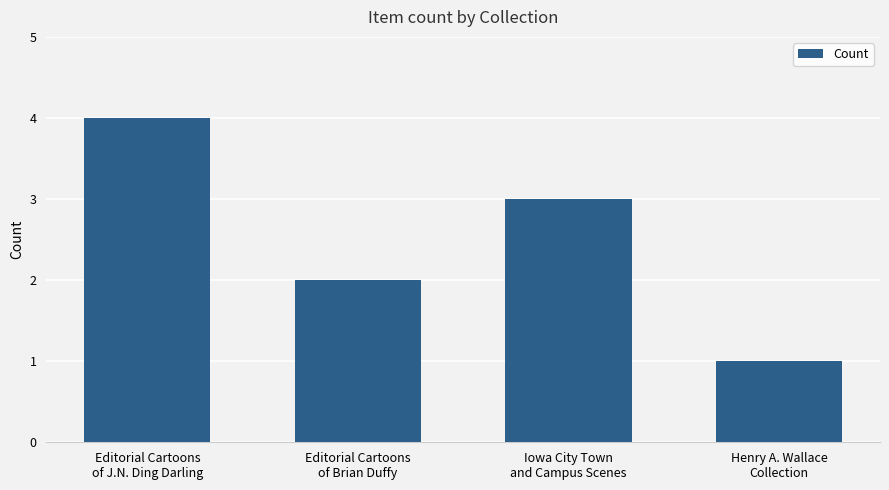

What is the sum of all values?

10